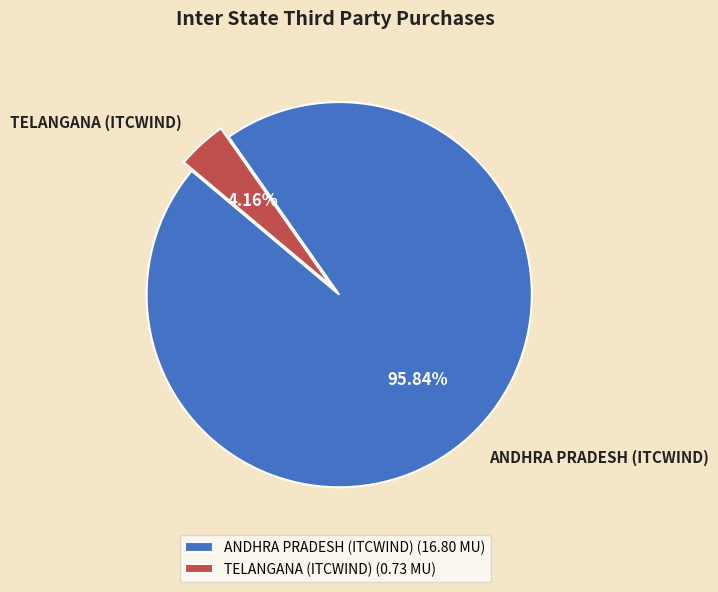

What percentage do TELANGANA (ITCWIND) and ANDHRA PRADESH (ITCWIND) together represent?

100.0%